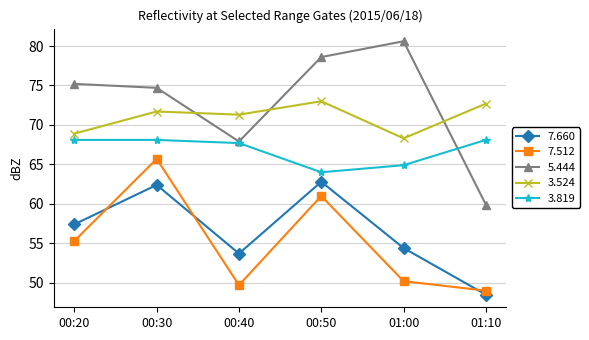

What is the difference between the highest and lowest values at 00:50?

17.6